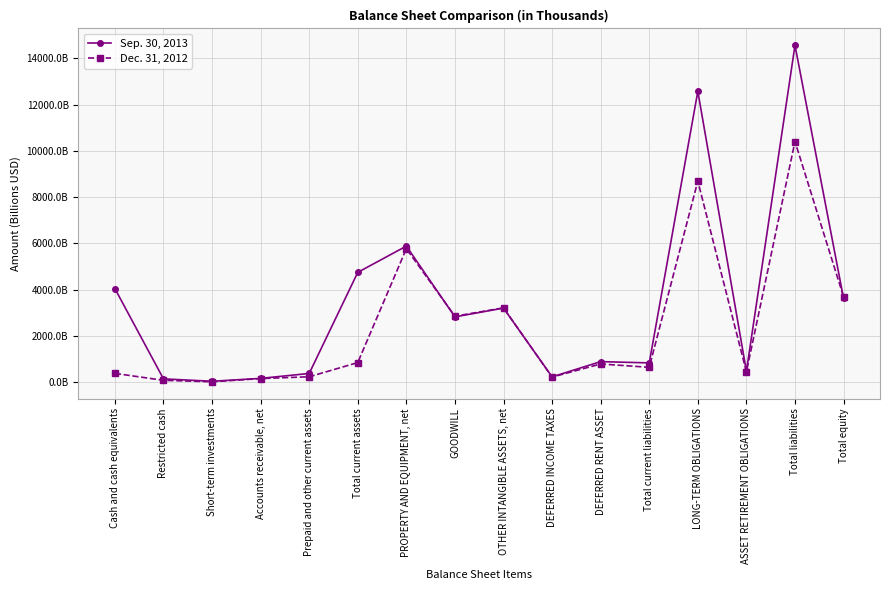

Which category has the highest value in the Sep. 30, 2013 series?

Total liabilities